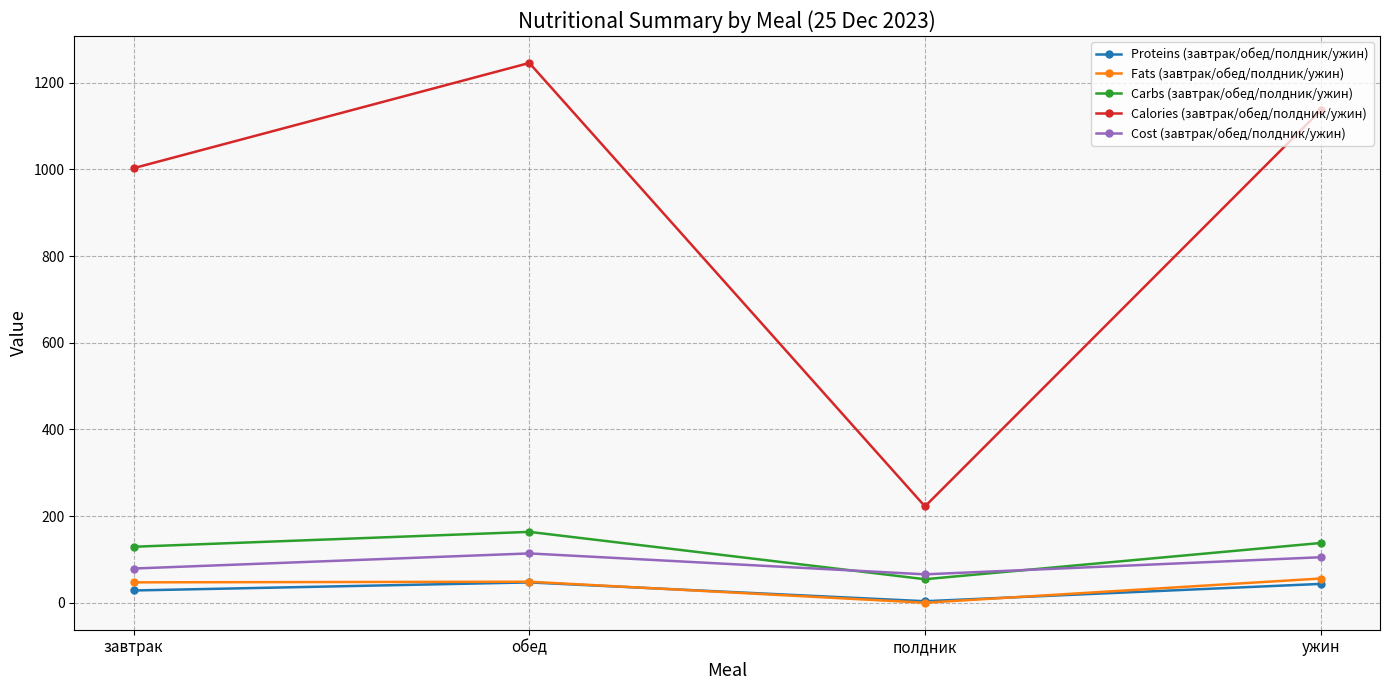

Which category has the lowest value in the Calories (завтрак/обед/полдник/ужин) series?

полдник